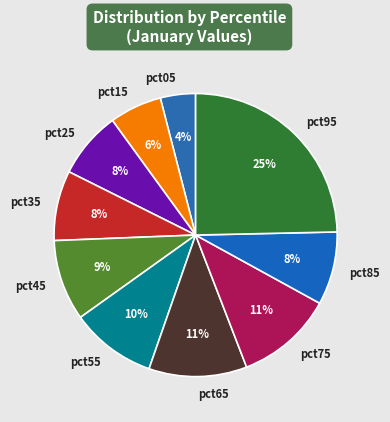

To the nearest percent, what is the average slice percentage?

10%